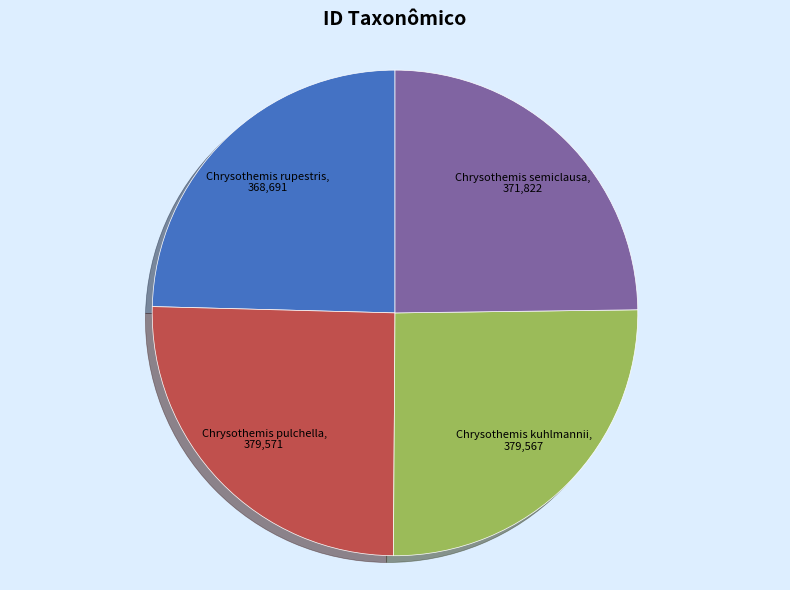

True or false: Chrysothemis semiclausa accounts for 39% of the total.

False